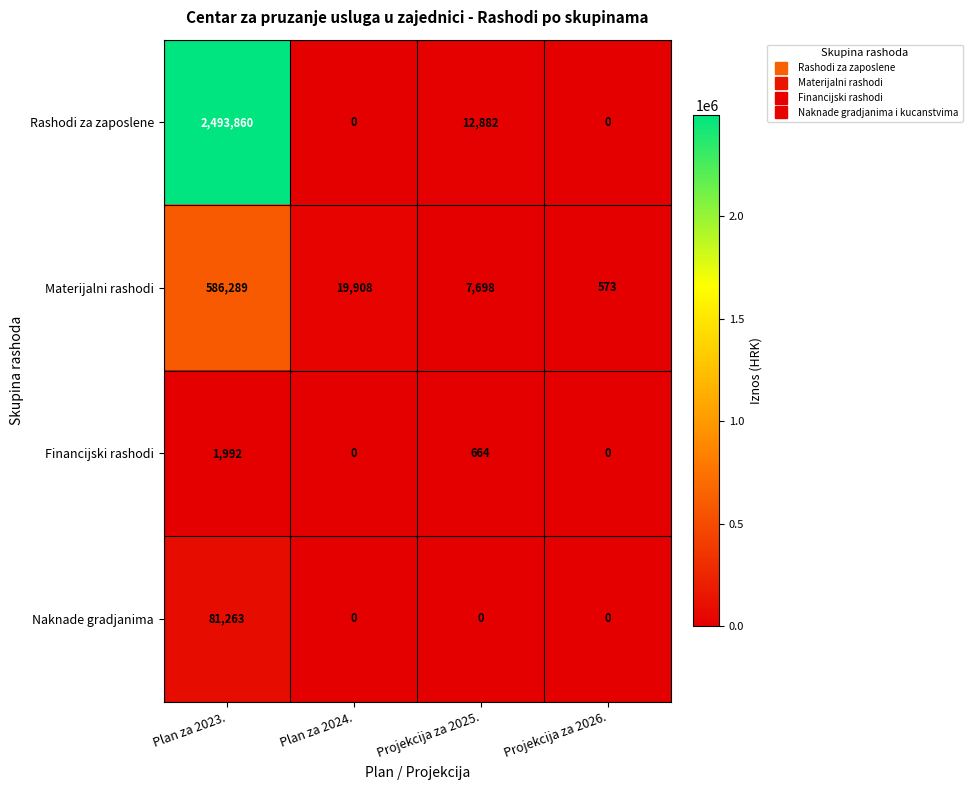

What value does the Materijalni rashodi series have at Projekcija za 2026., to the nearest 50?

550